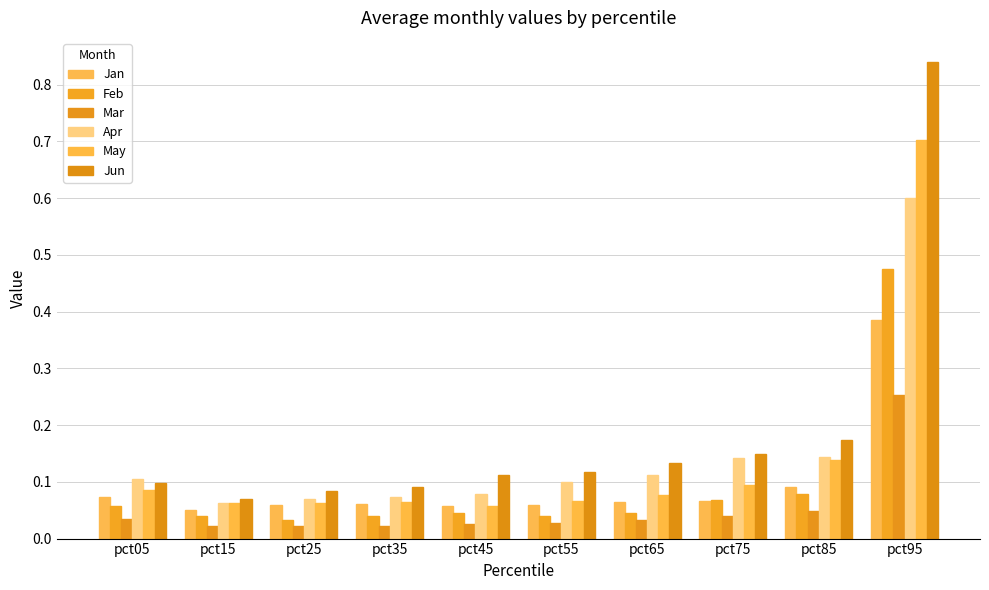

What is the value of the May bar at the 8th from the left?

0.1